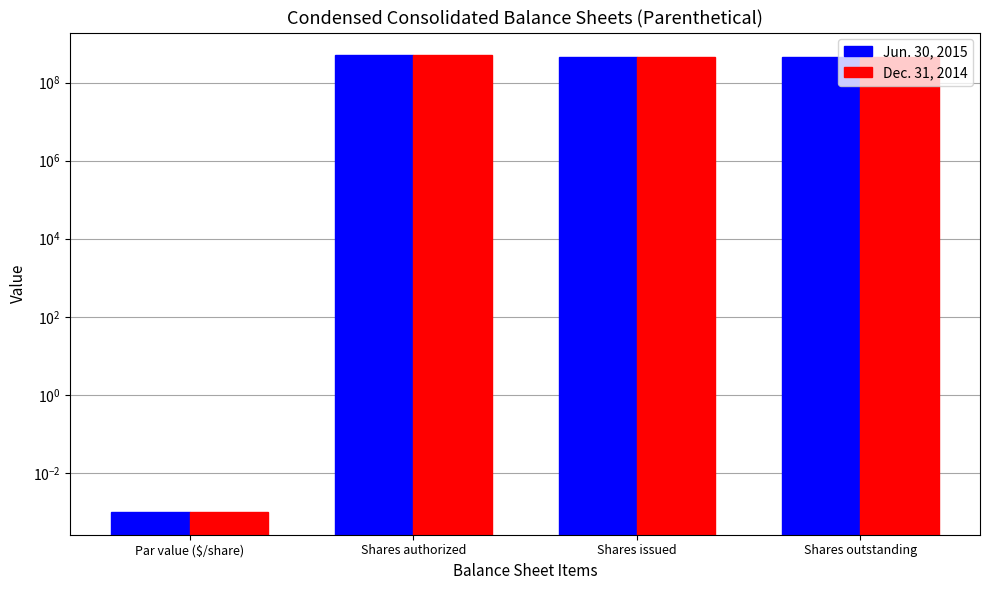

At which label does Dec. 31, 2014 first exceed 441484838?

Shares authorized